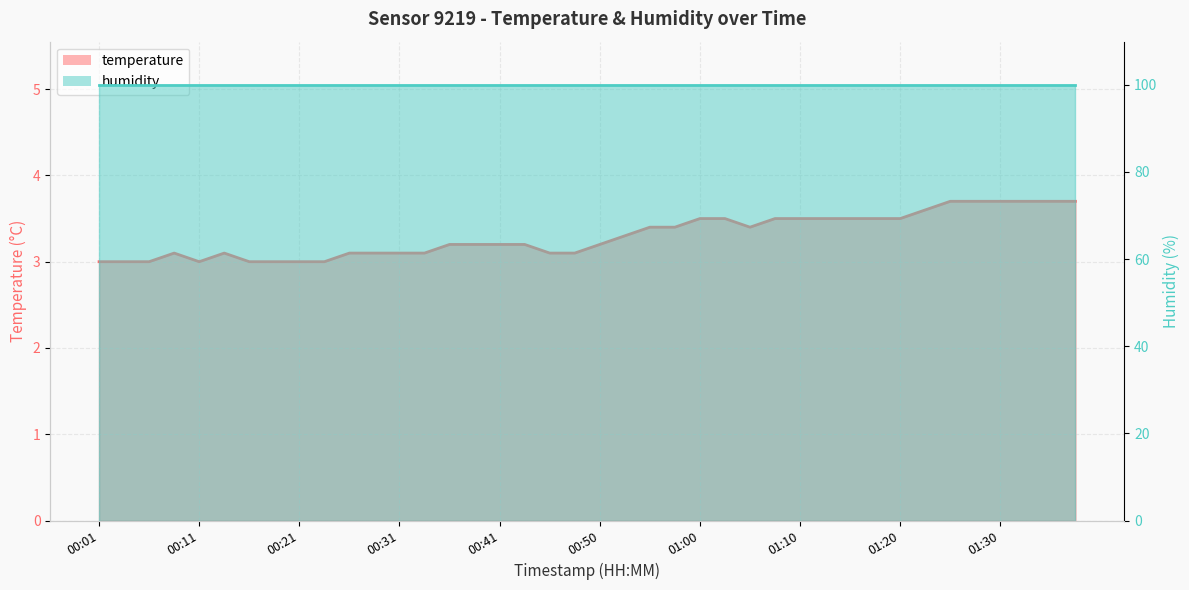

Reading left to right, what are all the values shown in this chart?

00:01=3.0	00:04=3.0	00:06=3.0	00:09=3.1	00:11=3.0	00:14=3.1	00:16=3.0	00:19=3.0	00:21=3.0	00:24=3.0	00:26=3.1	00:28=3.1	00:31=3.1	00:33=3.1	00:36=3.2	00:38=3.2	00:41=3.2	00:43=3.2	00:46=3.1	00:48=3.1	00:50=3.2	00:53=3.3	00:55=3.4	00:58=3.4	01:00=3.5	01:03=3.5	01:05=3.4	01:08=3.5	01:10=3.5	01:13=3.5	01:15=3.5	01:17=3.5	01:20=3.5	01:22=3.6	01:25=3.7	01:27=3.7	01:30=3.7	01:32=3.7	01:35=3.7	01:37=3.7